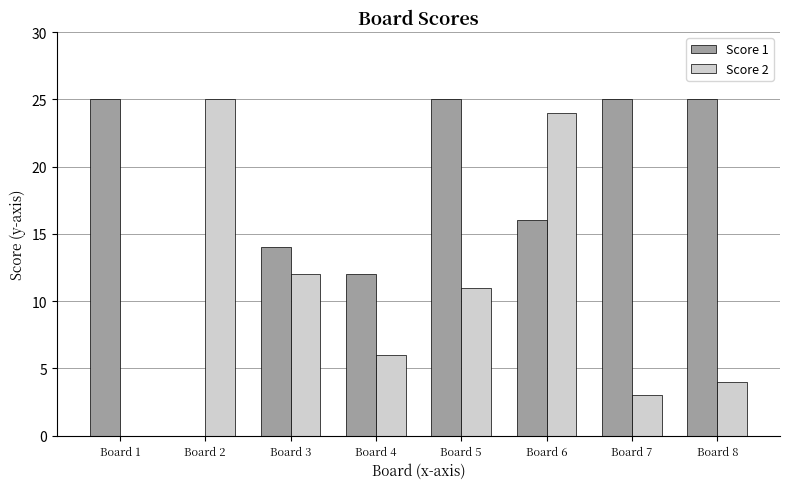

What are all the series names shown in the legend?

Score 1, Score 2